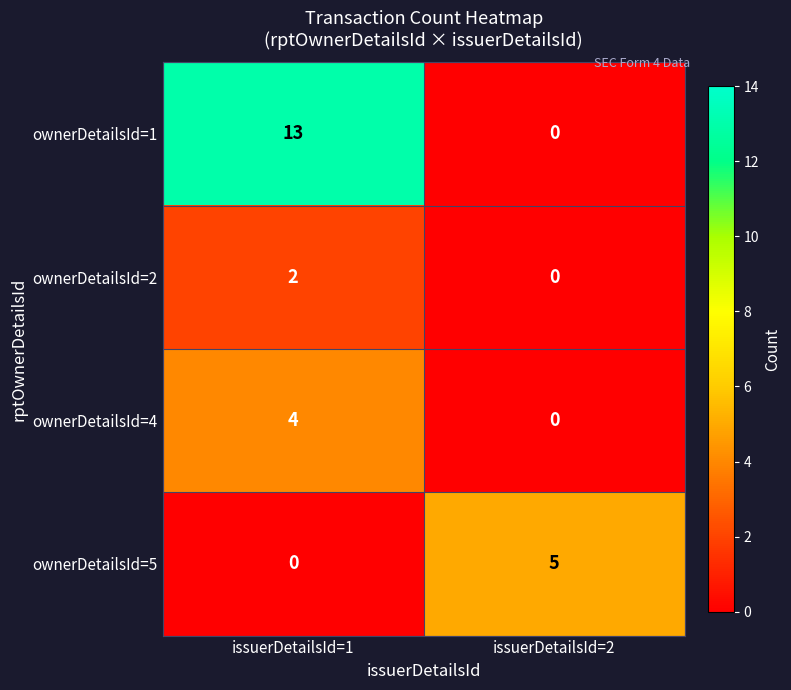

True or false: ownerDetailsId=1 has a value of 13 at issuerDetailsId=1.

True